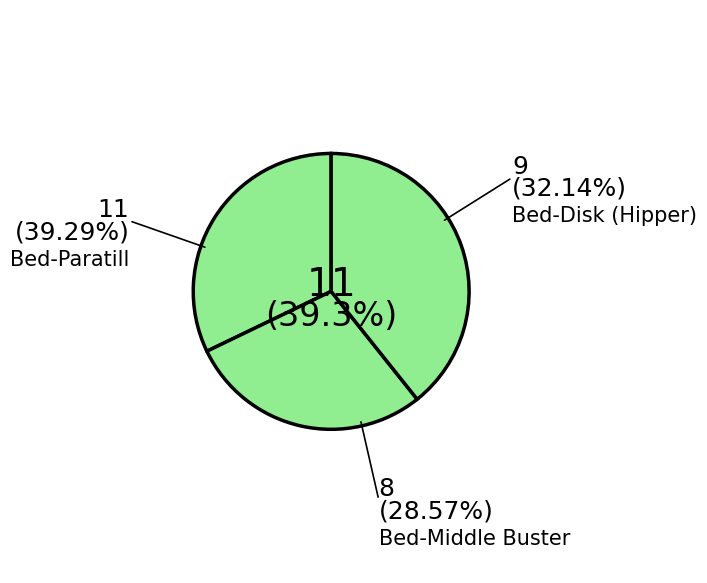

Is Bed-Disk (Hipper) the majority of the pie?

No